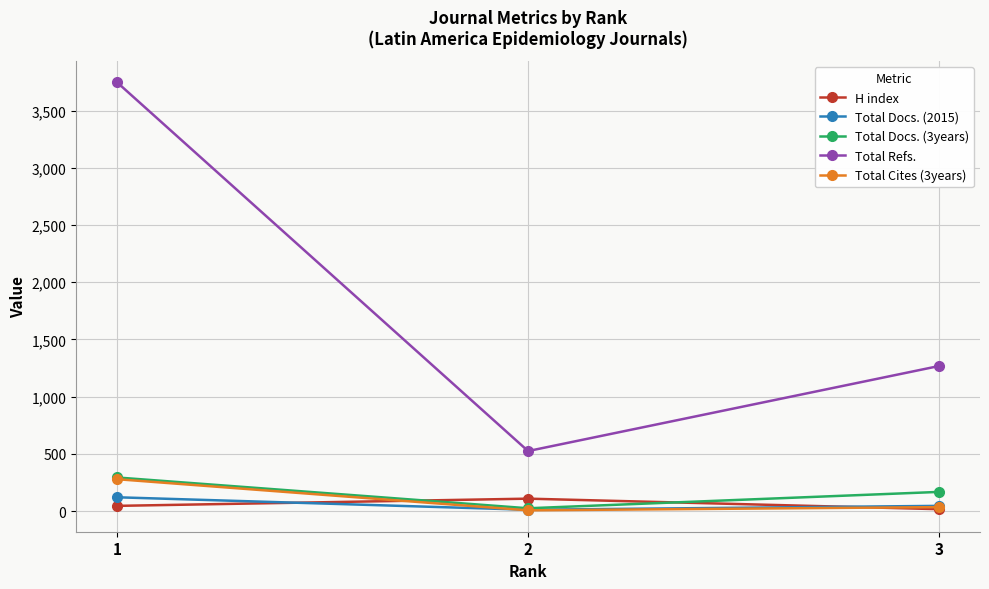

Reading right to left, list all the values displayed in this chart.

H index: 3=16	2=108	1=45
Total Docs. (2015): 3=45	2=11	1=120
Total Docs. (3years): 3=167	2=24	1=293
Total Refs.: 3=1267	2=524	1=3745
Total Cites (3years): 3=34	2=6	1=278